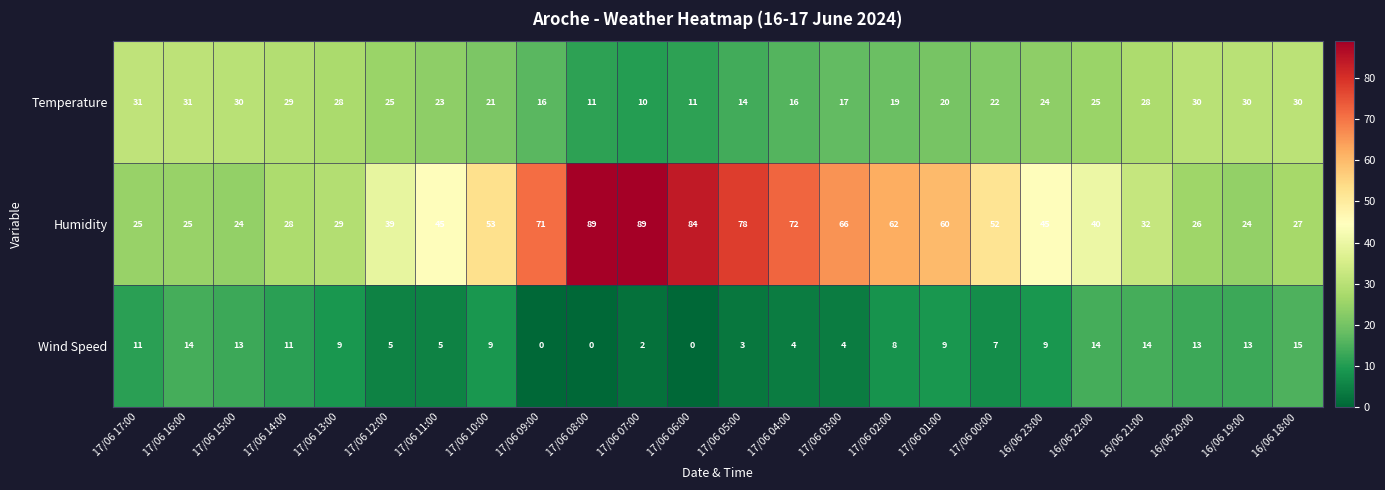

What is the average value of the Temperature series?

23